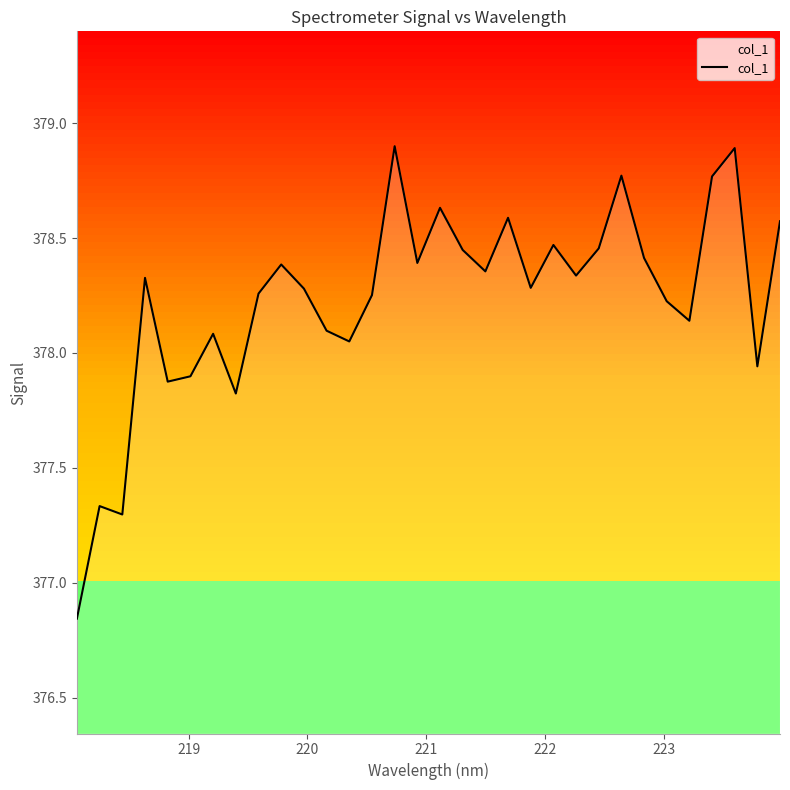

What is the highest value of the col_1 series?

378.9